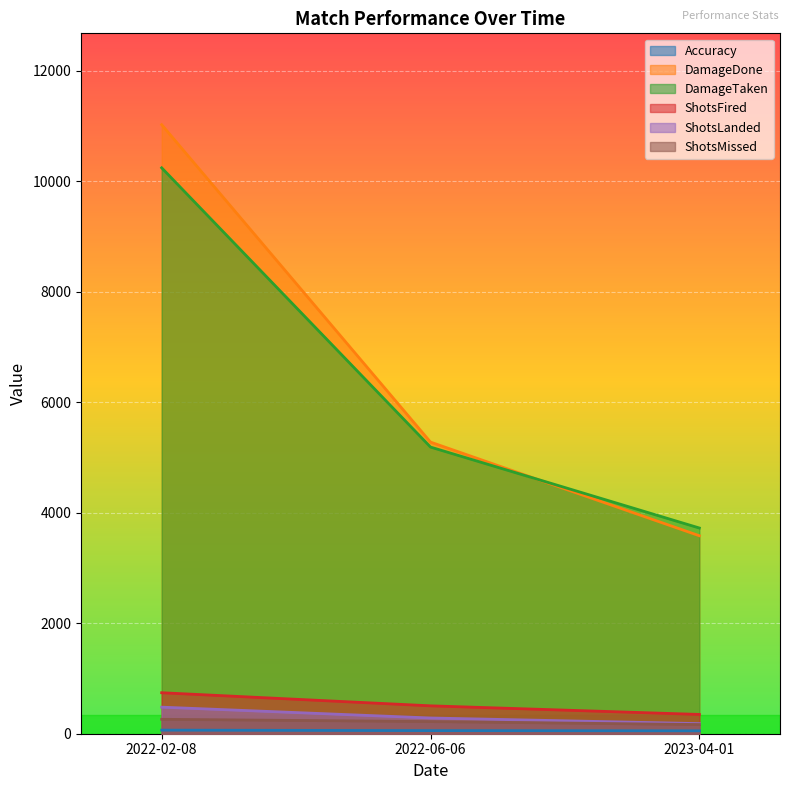

What is the difference between the ShotsLanded values at 2022-02-08 and 2022-06-06?

196.0